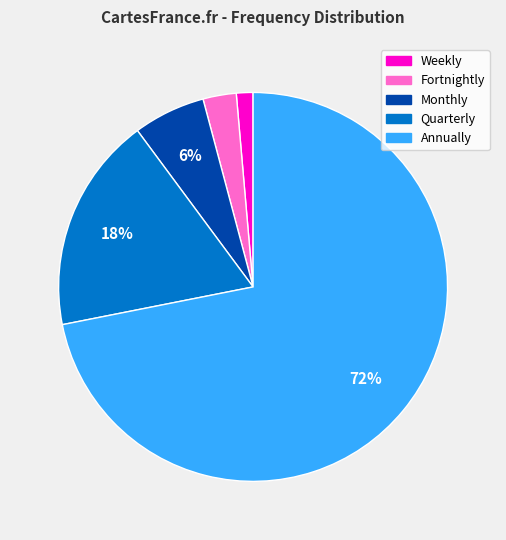

What is the ratio of the value at Fortnightly to the value at Monthly?

0.5